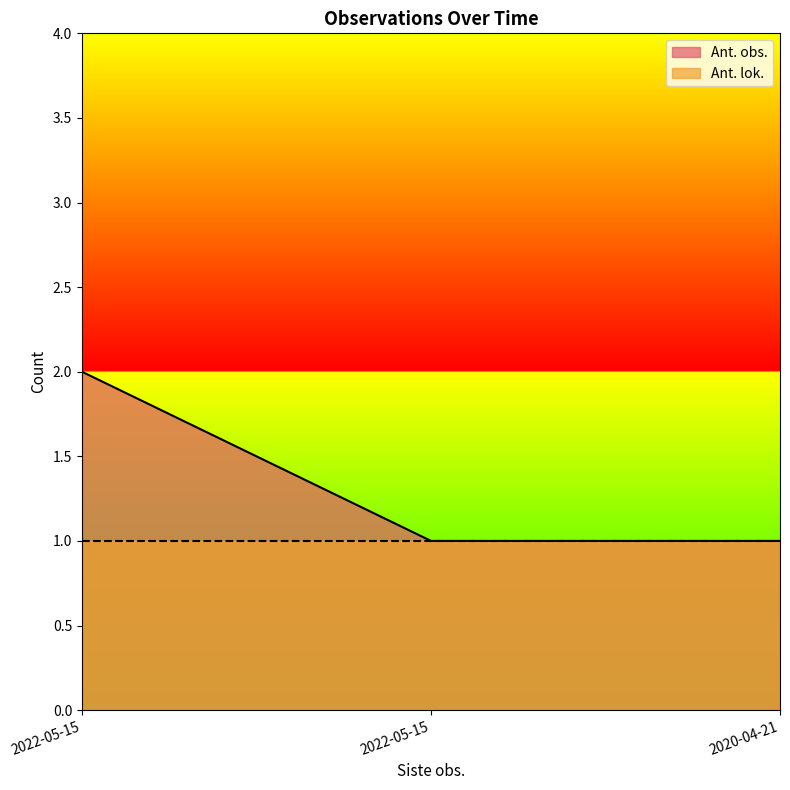

Count the values in the range 1 to 2.

3